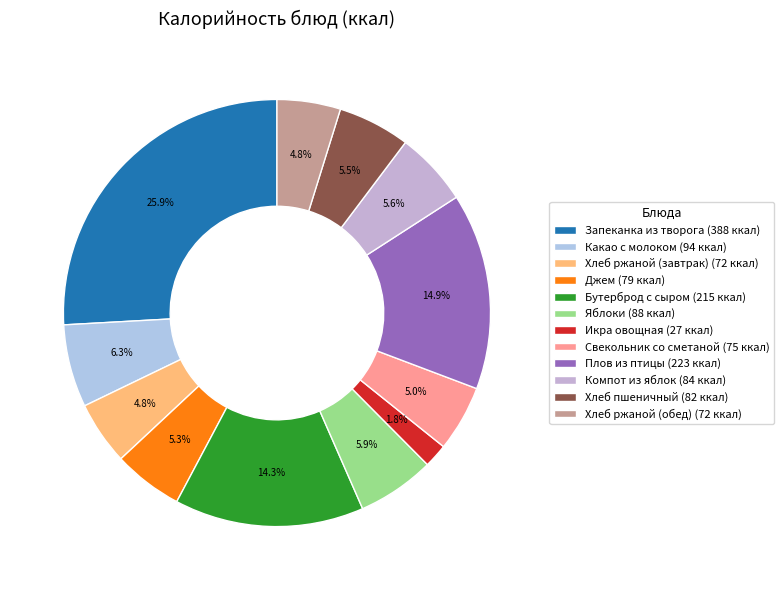

True or false: Компот из яблок accounts for 1% of the total.

False